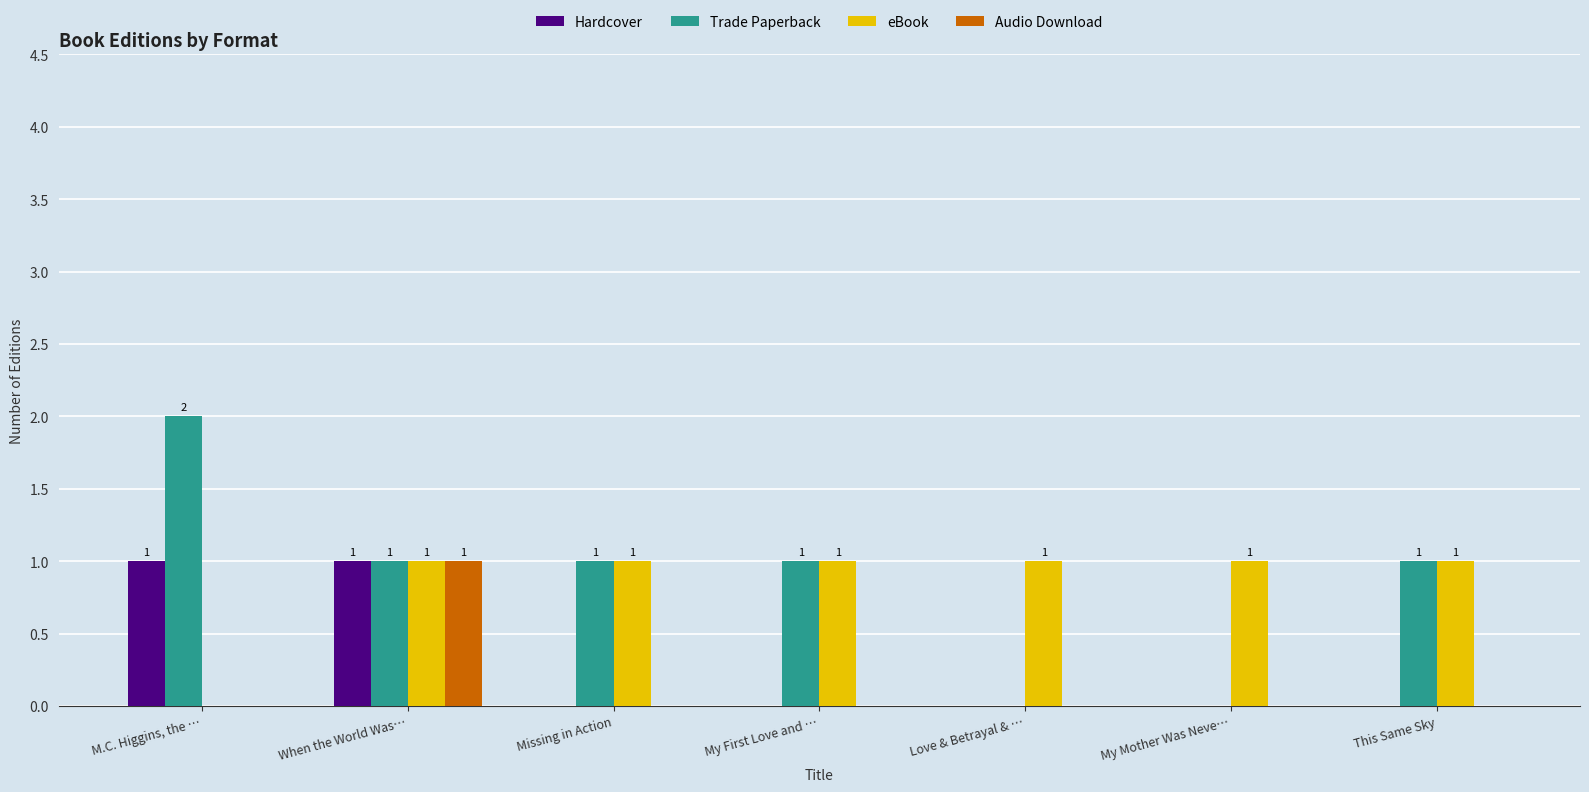

How many values in the Hardcover series exceed 0?

2